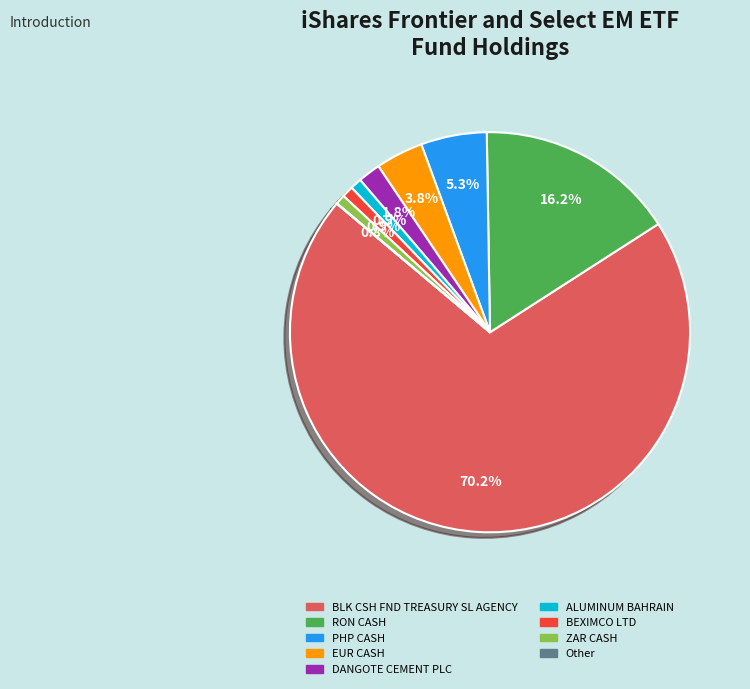

Is the sum of BEXIMCO LTD and DANGOTE CEMENT PLC greater than half?

No